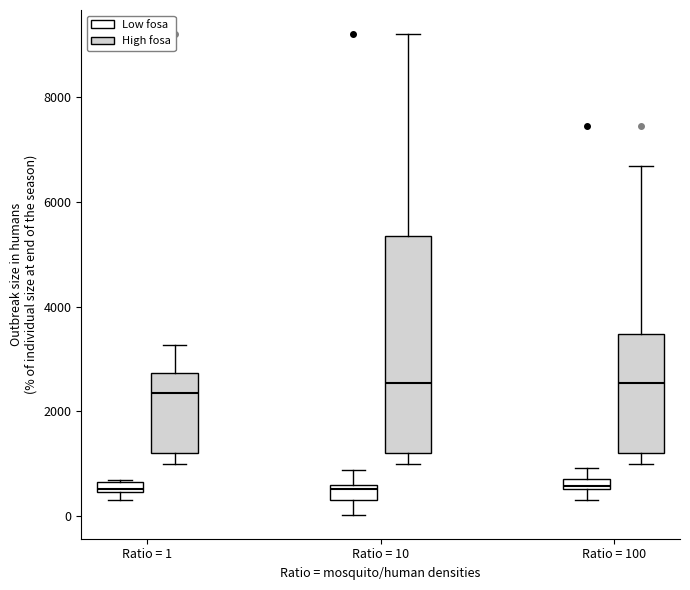

Where does the upper whisker of the box for Ratio = 100 (High fosa) end on the y-axis? The values are not printed on the chart, so give them approximately, as read against the axis.

6600